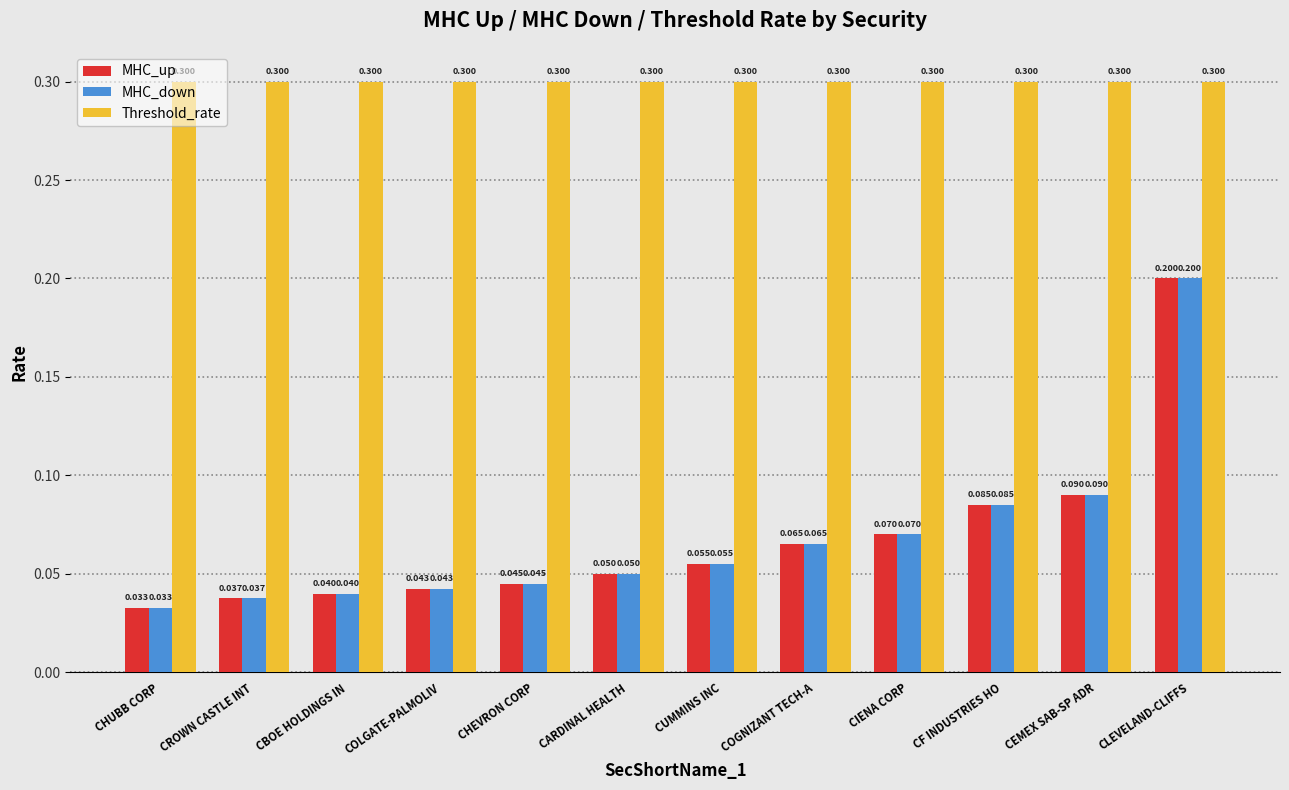

Which category has the highest value in the MHC_down series?

CLEVELAND-CLIFFS